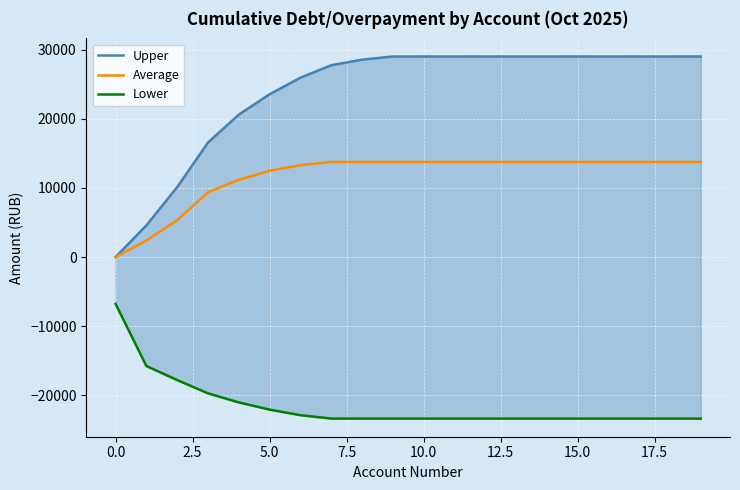

The value of Average at 15.0 is 4610.4. True or false?

False